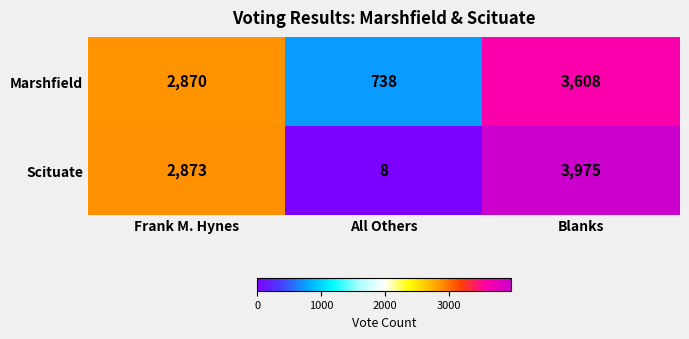

Rank the series by their maximum value, from highest to lowest.

Scituate, Marshfield